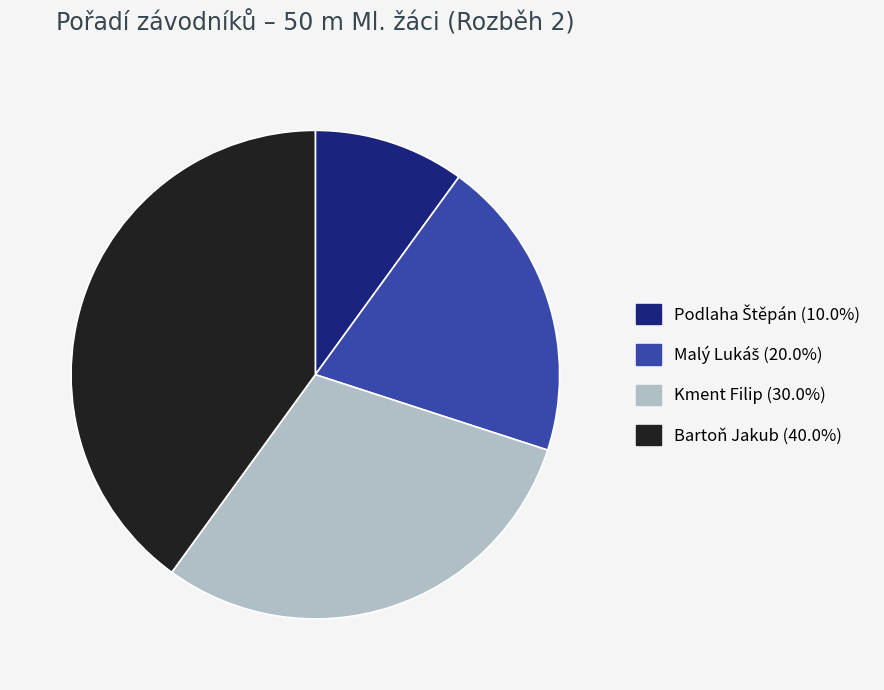

Is Bartoň Jakub (40.0%) the majority of the pie?

No